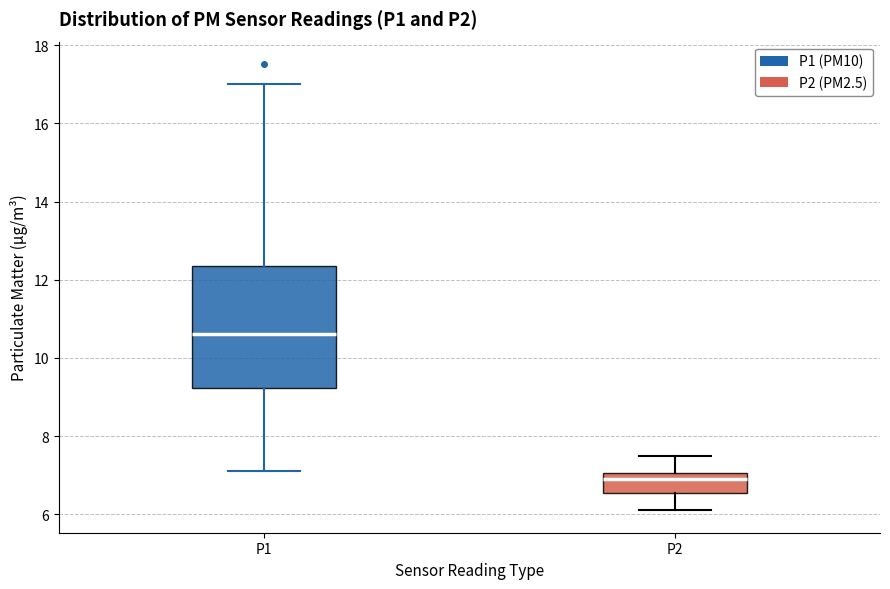

Reading left to right, read every box against the y-axis: the position of its median line, the range the box covers, and the ends of its whiskers. The values are not printed on the chart, so give them approximately, as read against the axis.

P1: median 10.6, box 9.2 to 12.4, whiskers 7.2 to 17.0
P2: median 7.0 (just below the box's upper edge), box 6.6 to 7.0, whiskers 6.2 to 7.6